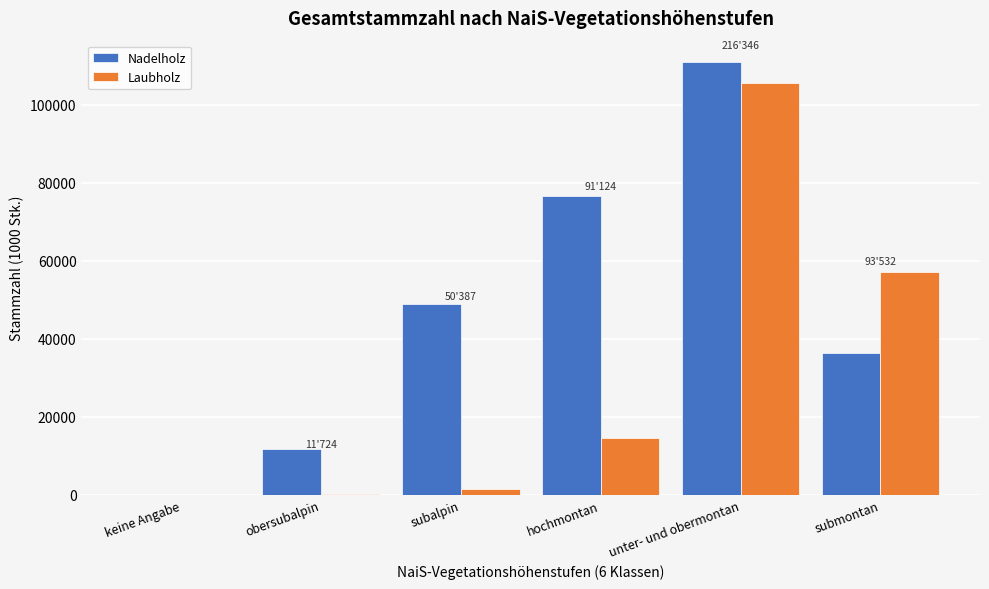

Which series changed the most between subalpin and unter- und obermontan?

Laubholz